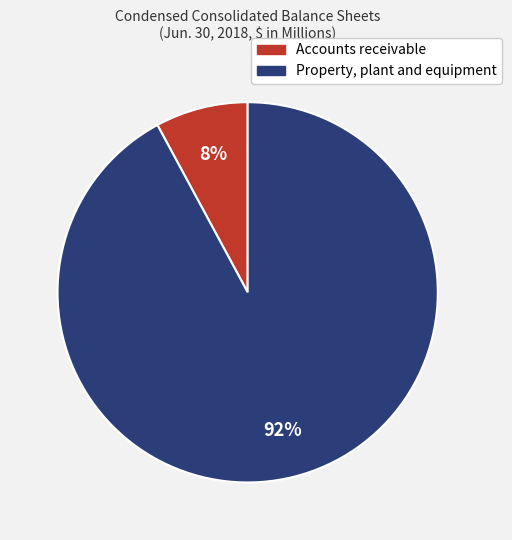

Count the number of slices in the pie.

2